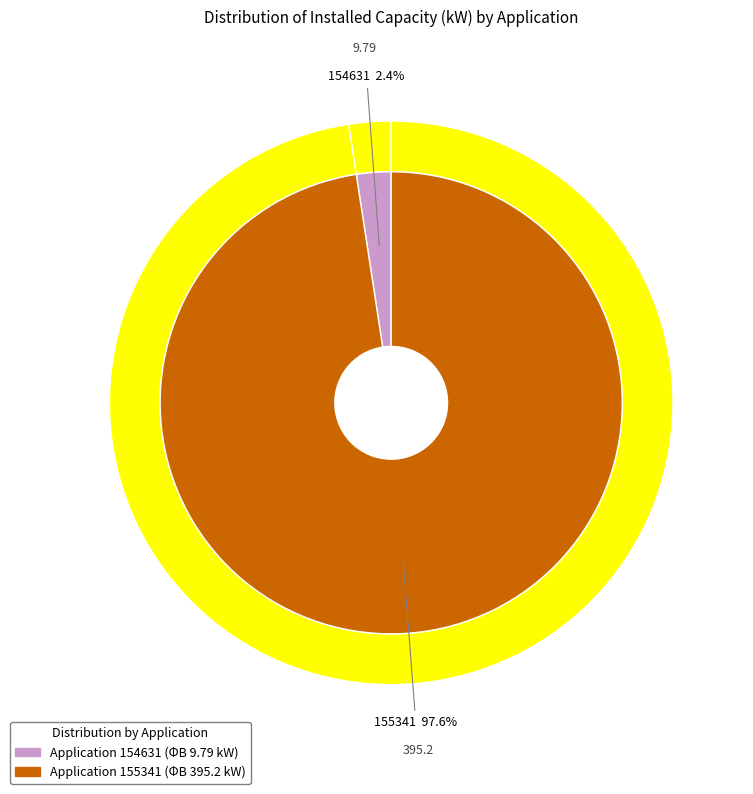

The 154631 slice represents 15% of the pie. True or false?

False